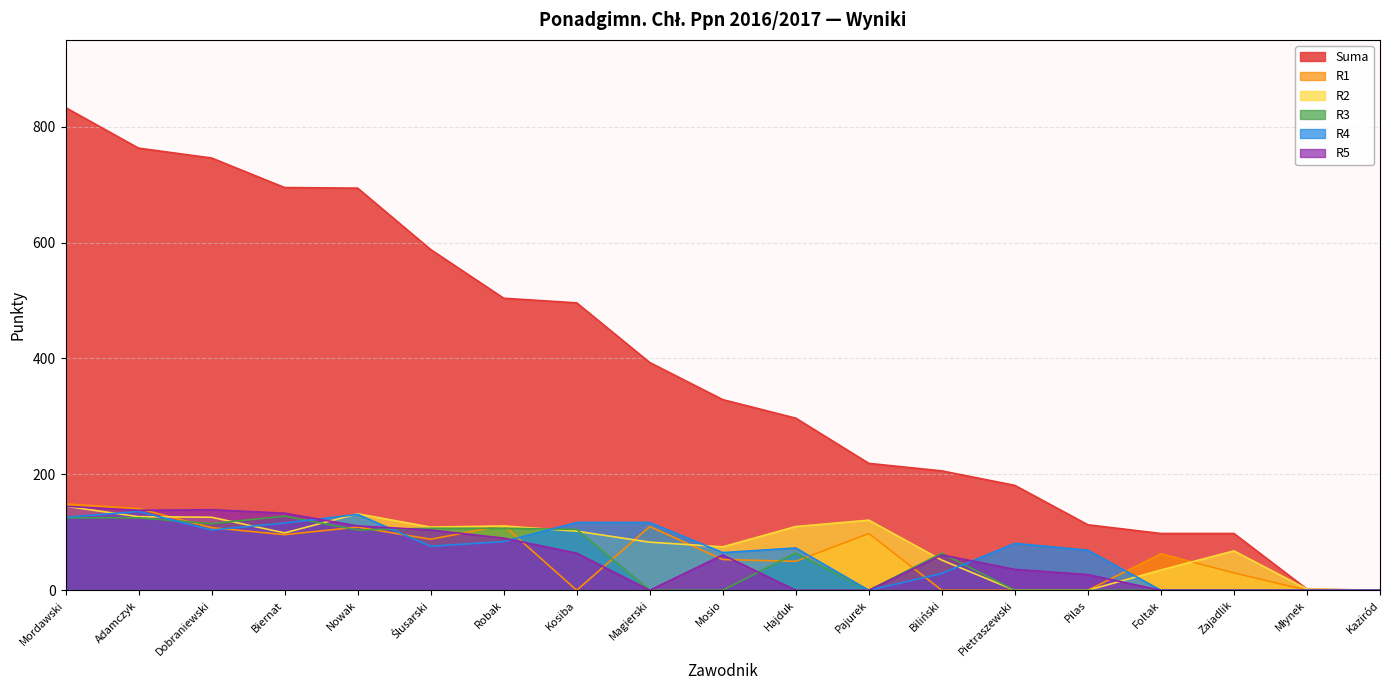

What is the difference between the maximum and minimum values in the R3 series?

128